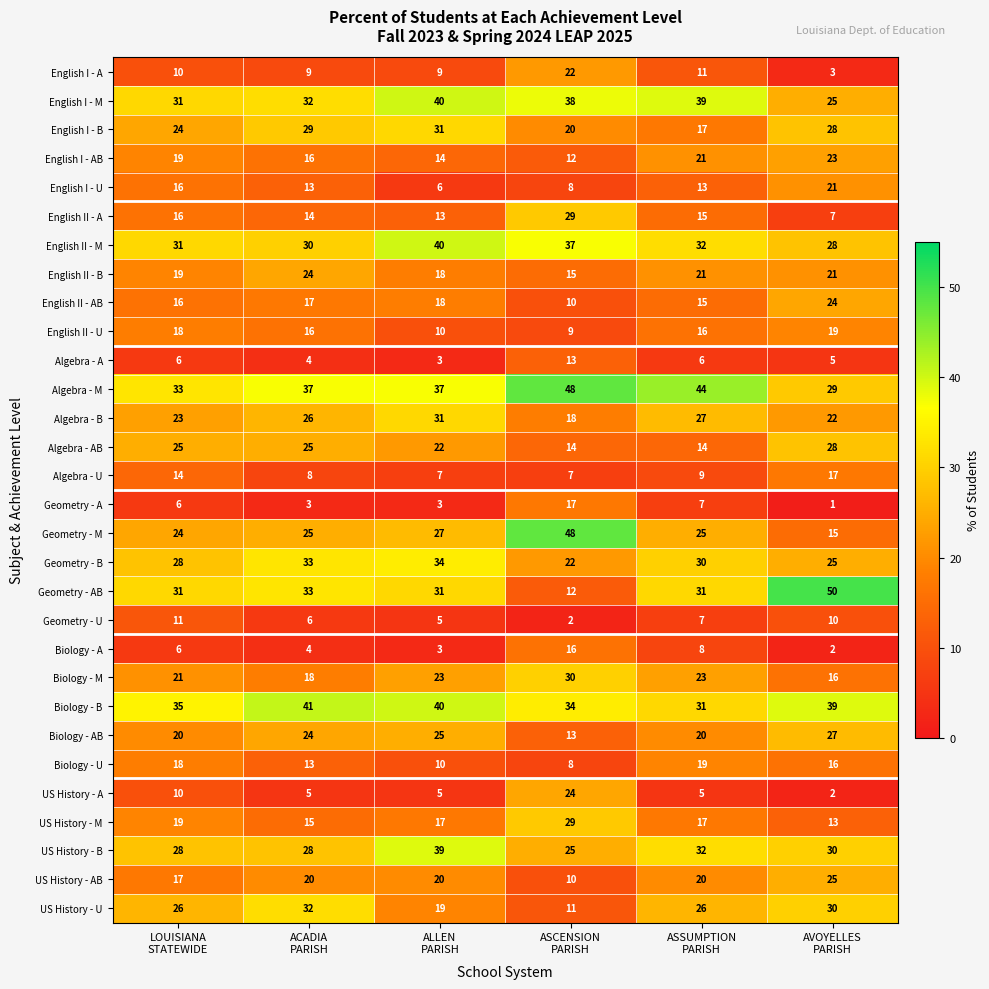

What is the lowest value of the Geometry - M series?

15